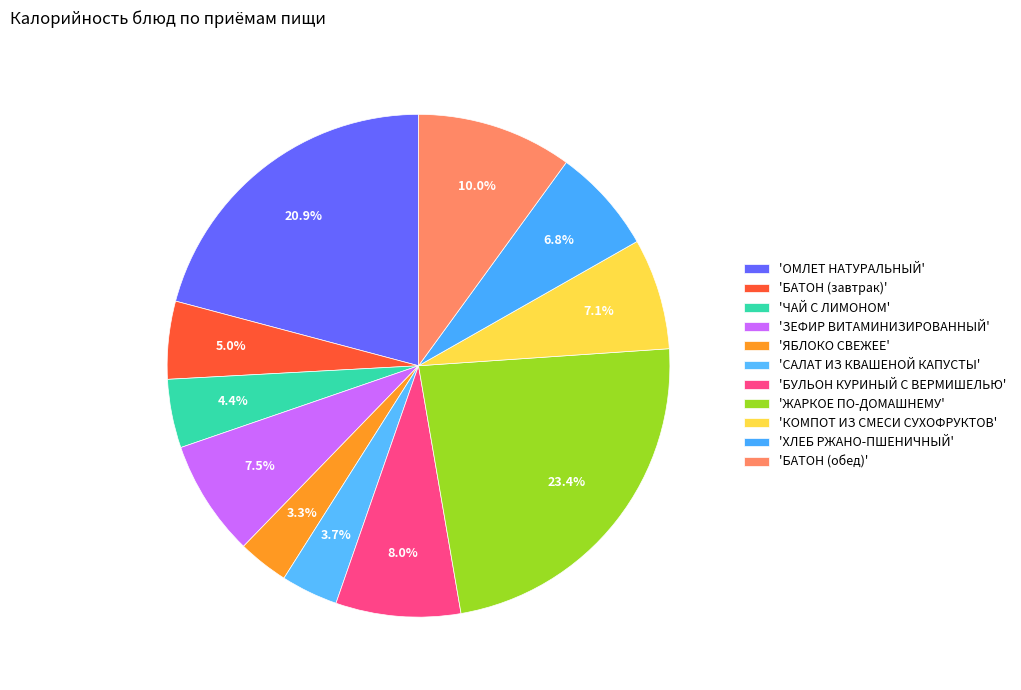

How many segments does this pie chart have?

11